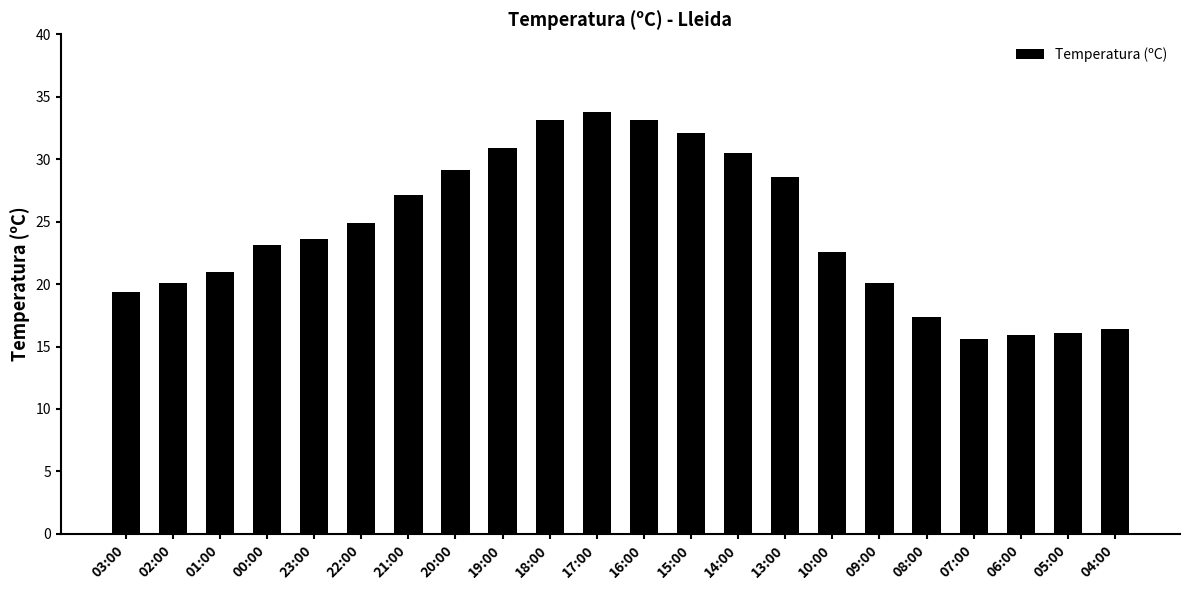

What is the change in value from 19:00 to 13:00?

-2.3